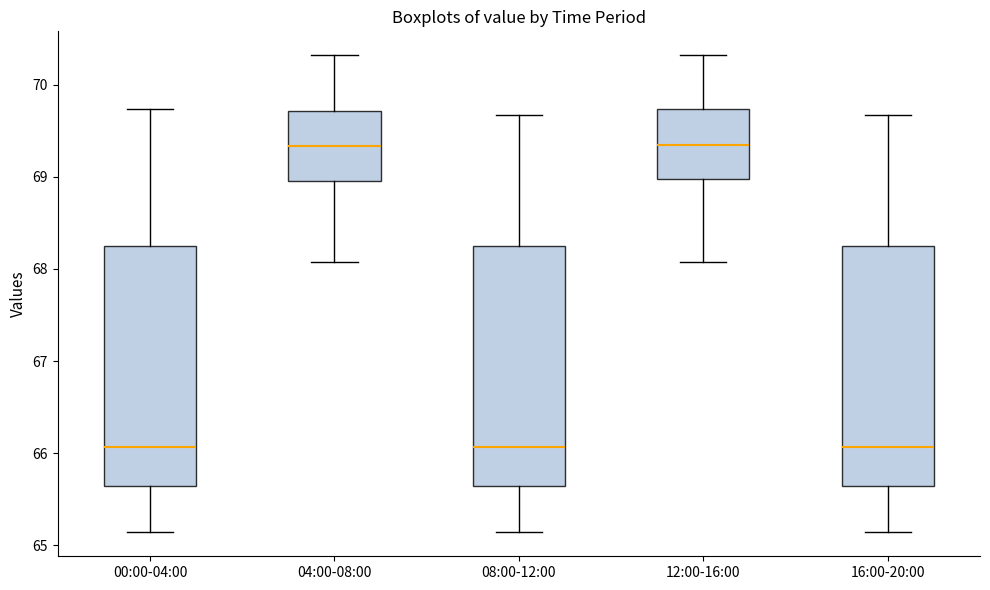

Where does the median line of the box for 04:00-08:00 sit on the y-axis? The values are not printed on the chart, so give them approximately, as read against the axis.

69.3